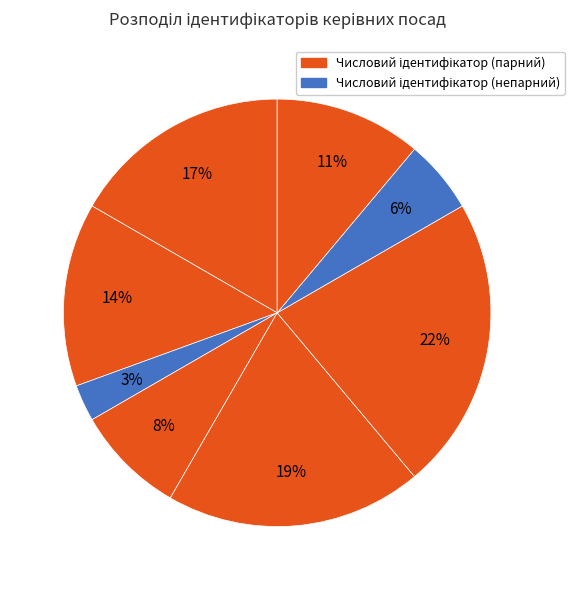

How many slices are in this pie chart?

8